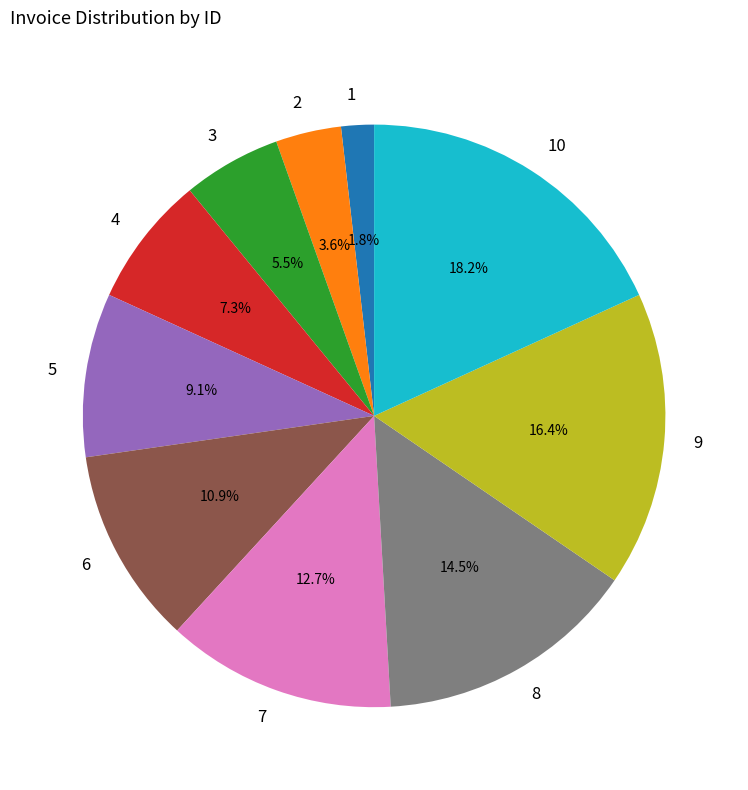

Rank the categories by value from lowest to highest.

1, 2, 3, 4, 5, 6, 7, 8, 9, 10